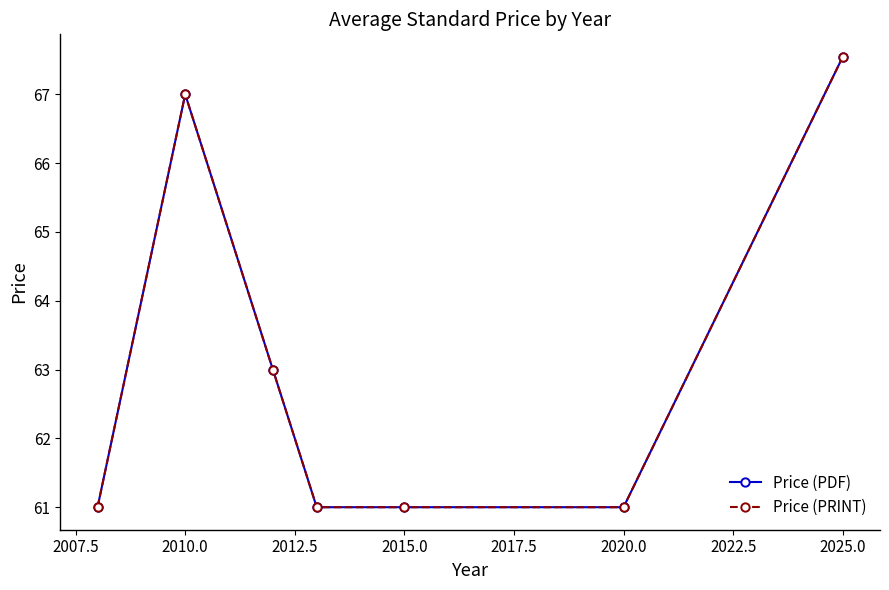

Does the chart have visible grid lines?

No